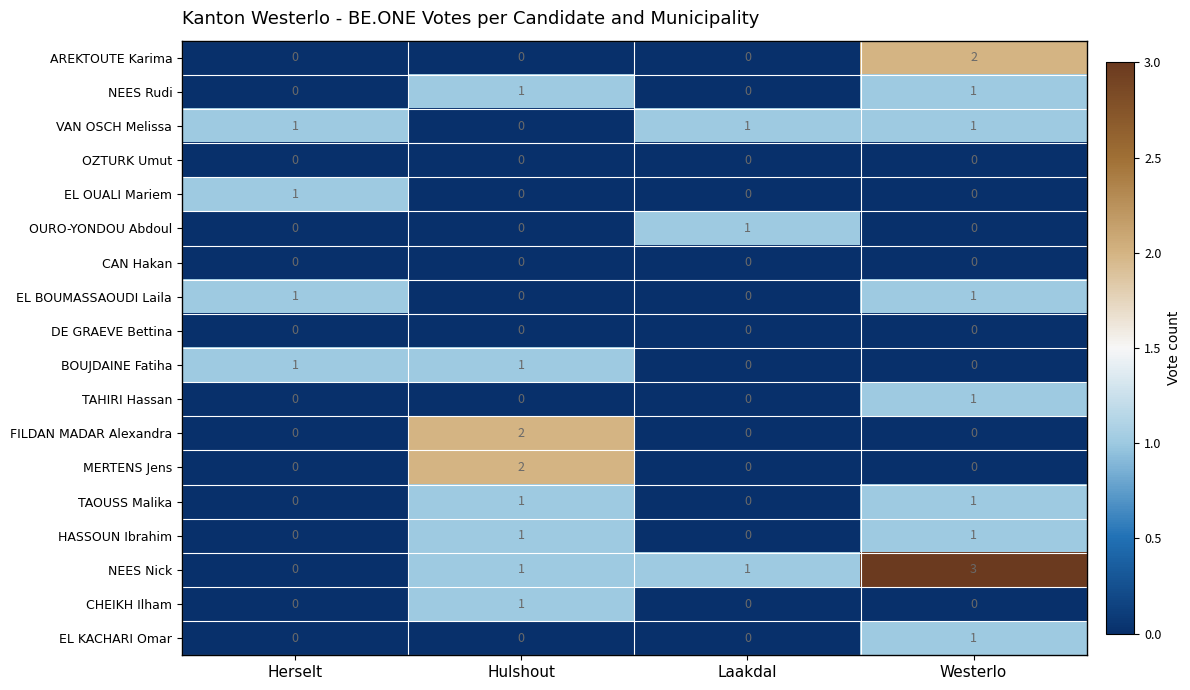

At which category is the sum across all series the highest?

Westerlo